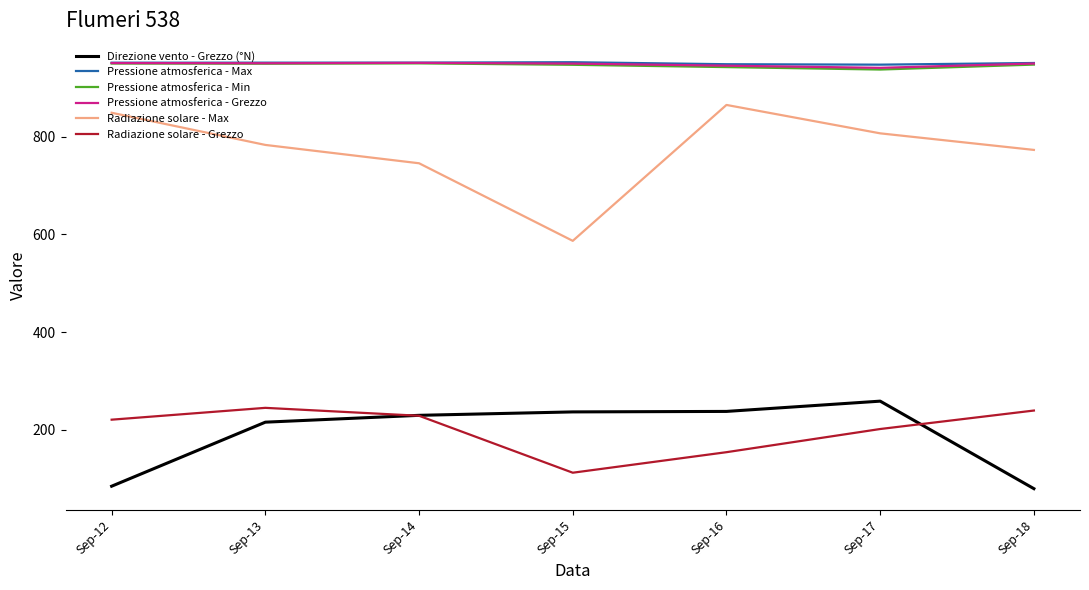

How many interior local peaks does the Radiazione solare - Grezzo series have?

1